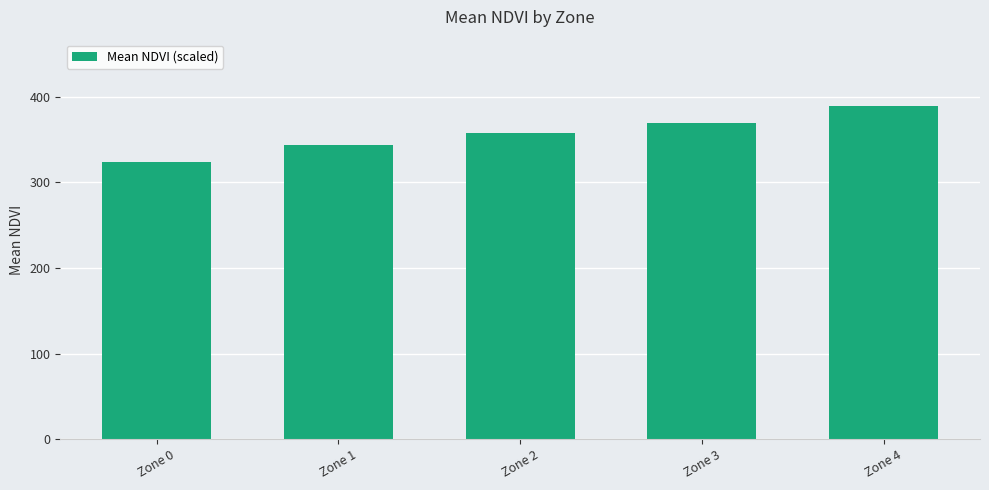

What is the value of the 1st bar from the left?

323.8